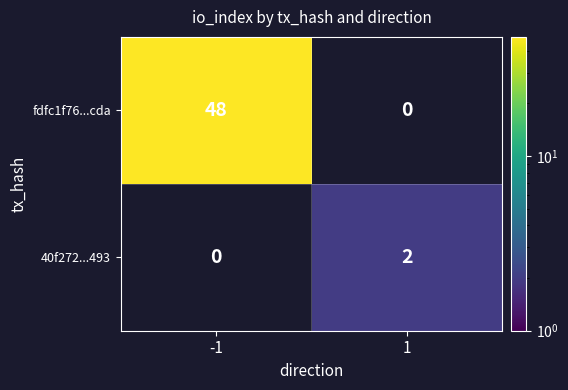

What is the sum of all fdfc1f76...cda values?

48